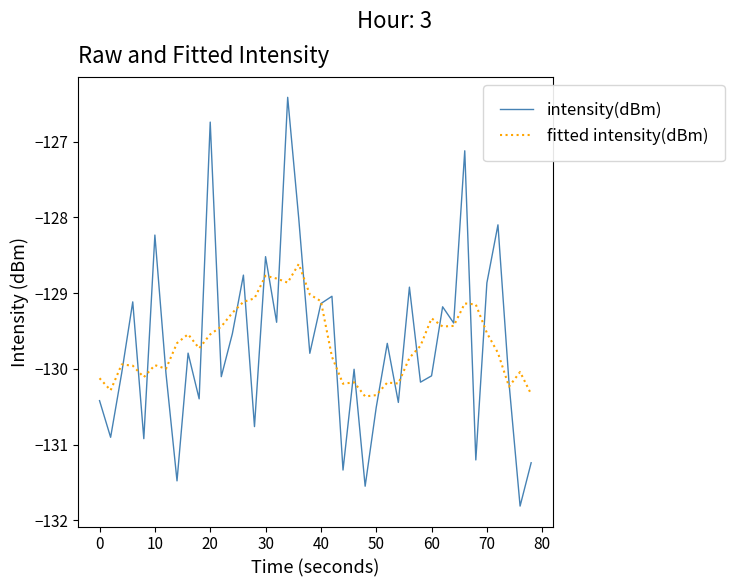

After their last crossing, which series has the higher values: intensity(dBm) or fitted intensity(dBm)?

fitted intensity(dBm)